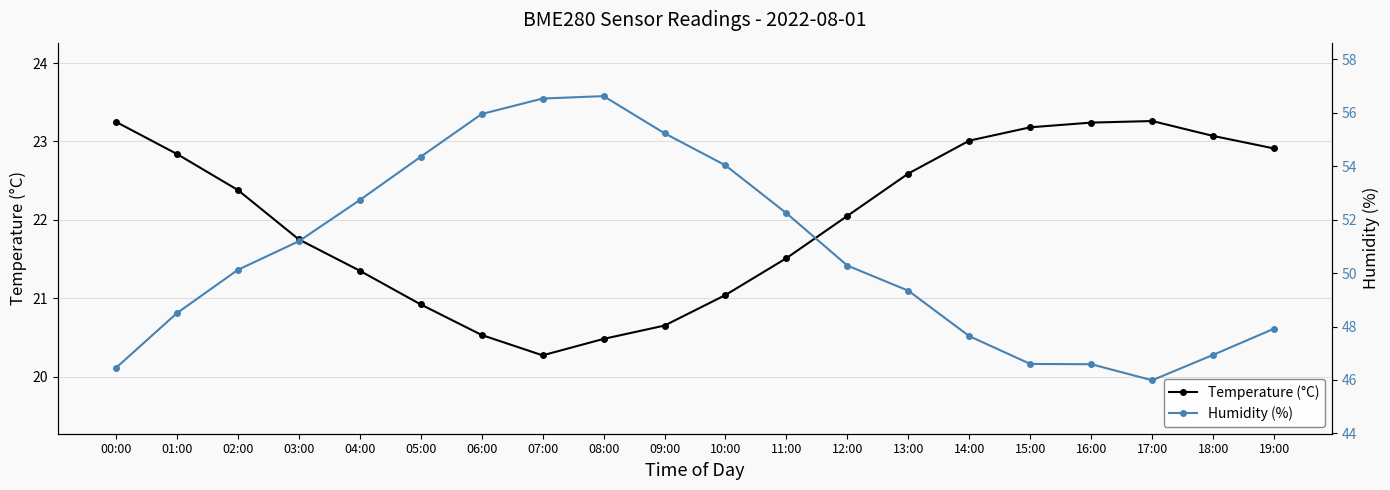

How many categories are shown in the chart?

20